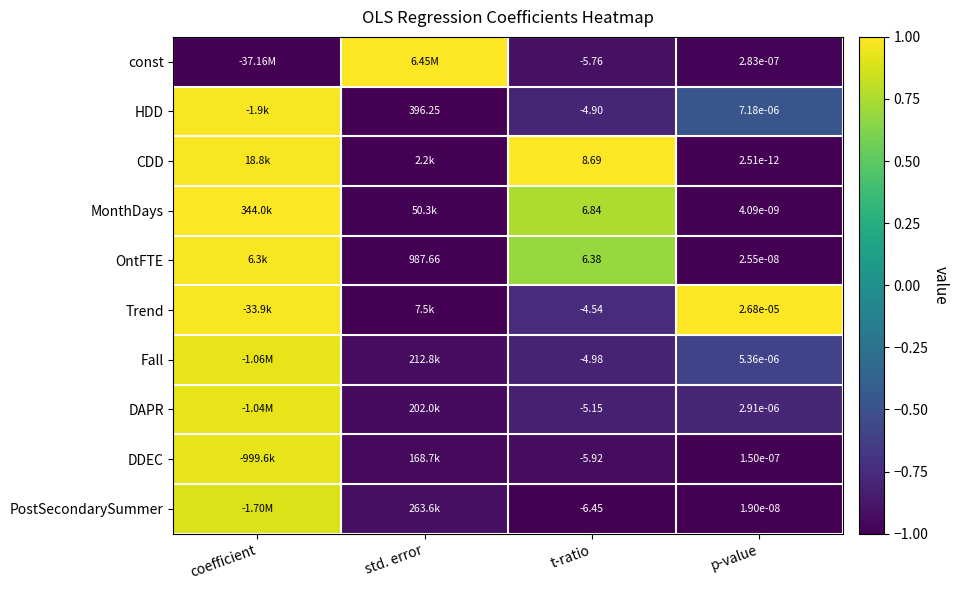

Rank the series at p-value from lowest to highest value.

CDD, MonthDays, PostSecondarySummer, OntFTE, DDEC, const, DAPR, Fall, HDD, Trend